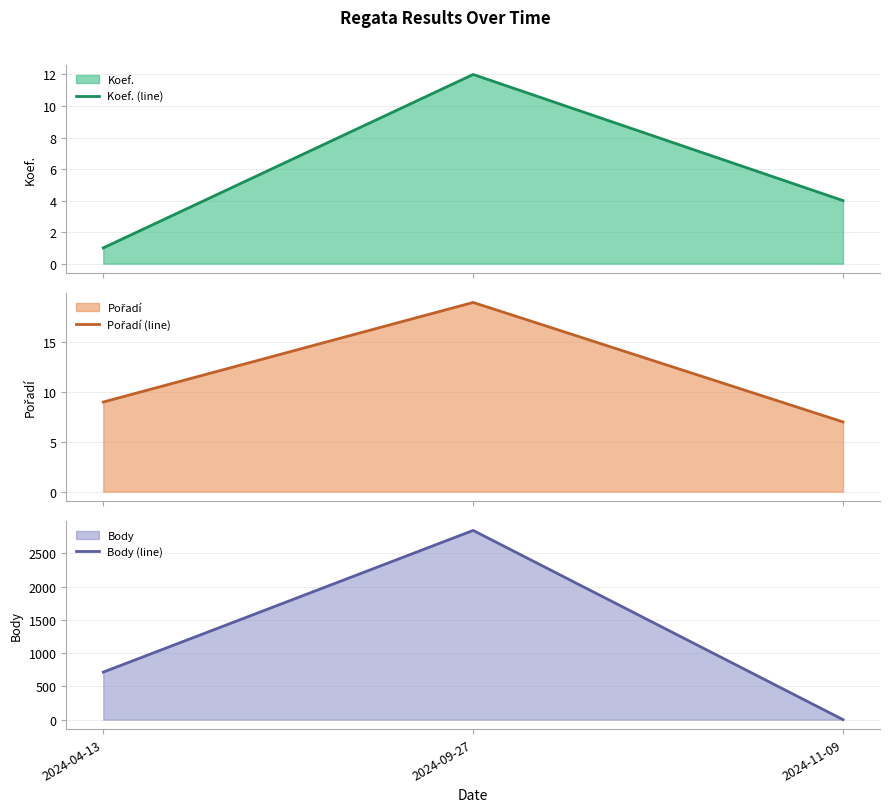

What is the highest value of the Koef. (line) series?

12